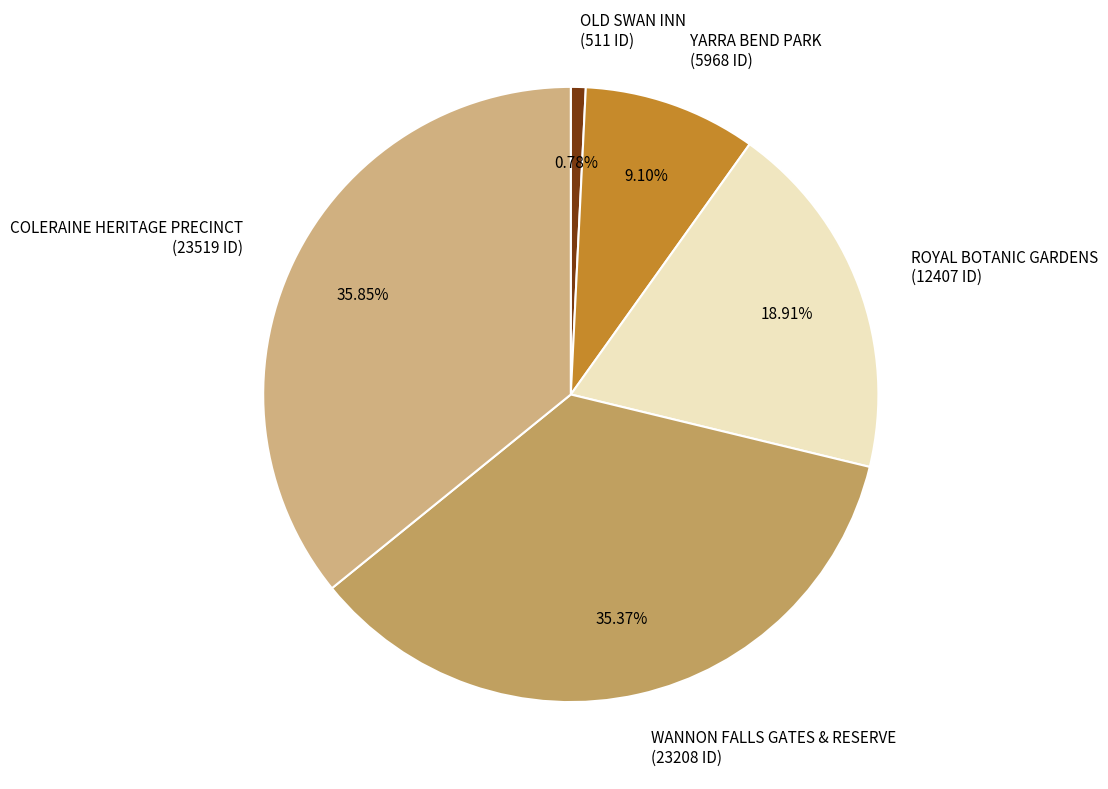

Is it true that WANNON FALLS GATES & RESERVE is 35% of the pie?

True